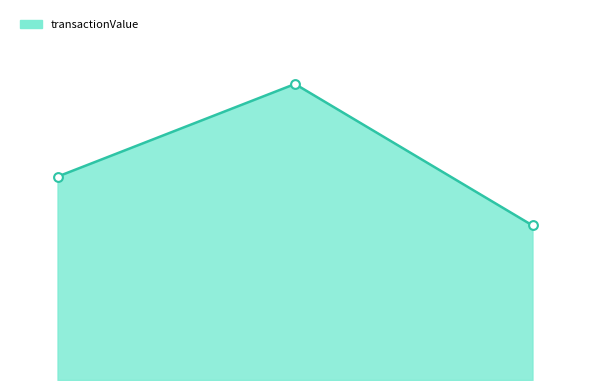

Does the chart have visible grid lines?

No